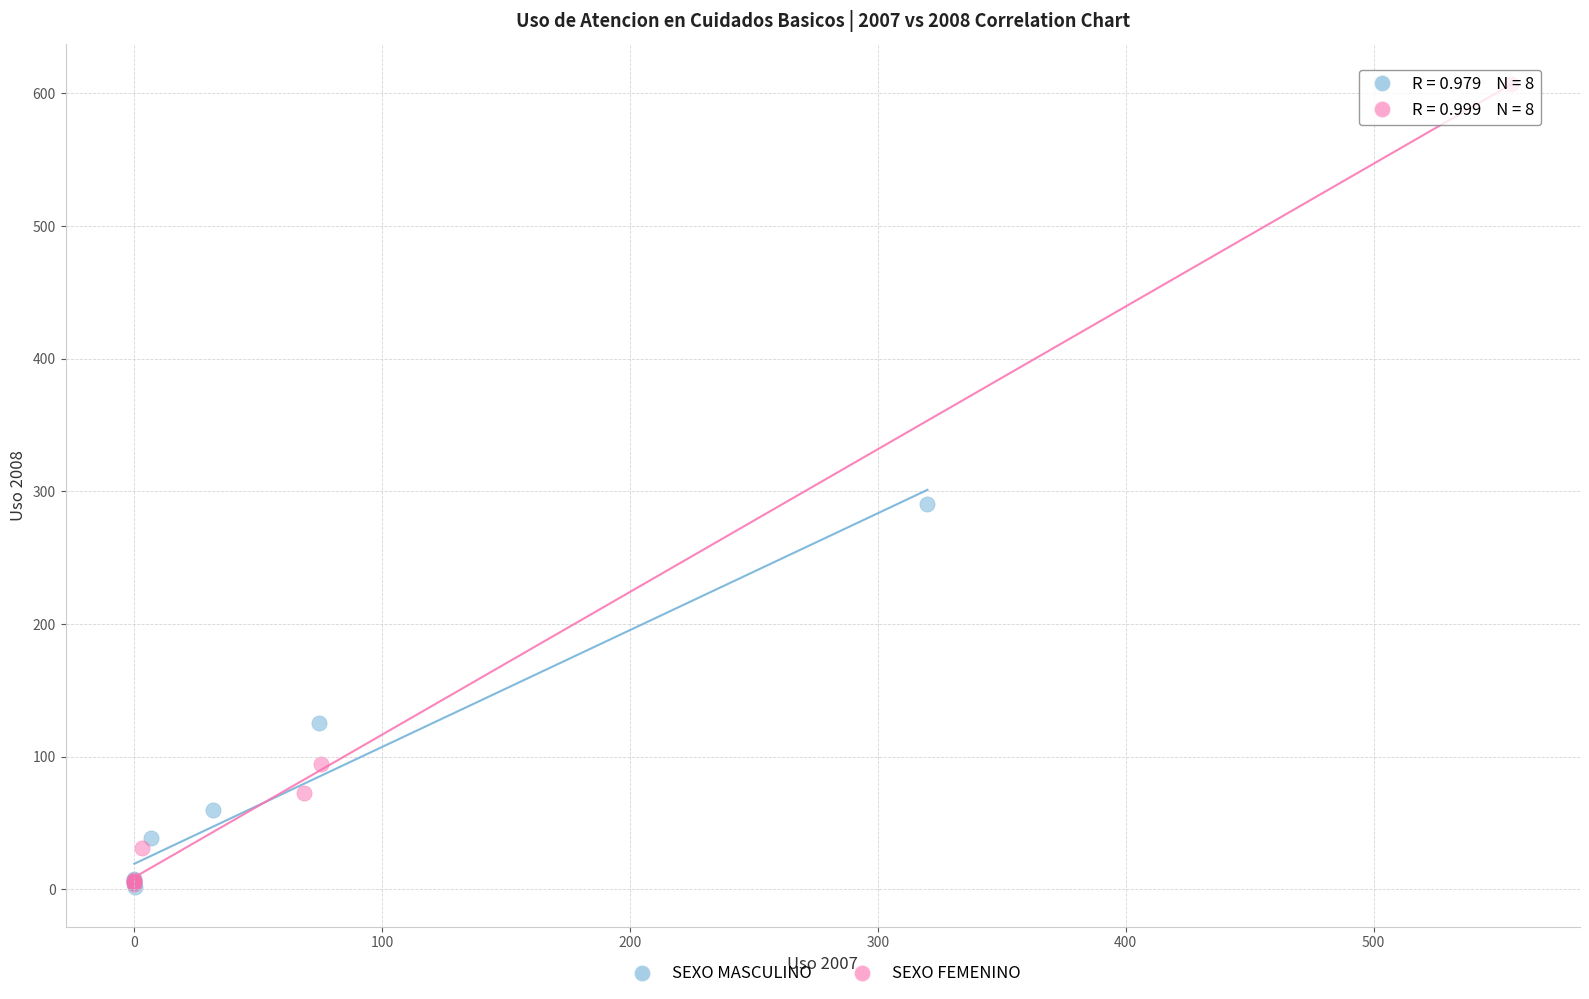

Which series contains the highest Y value?

SEXO FEMENINO